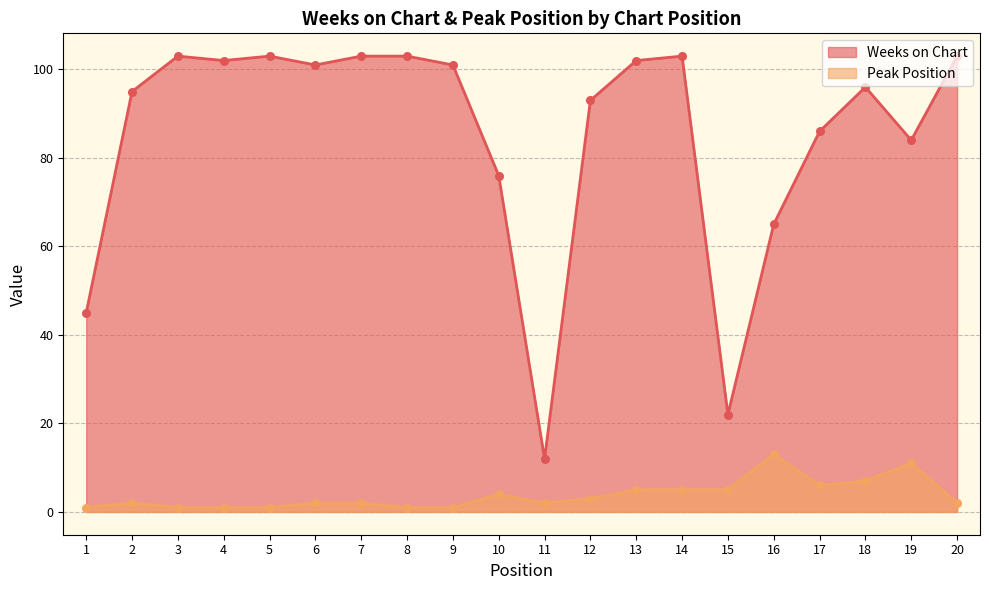

Which series has the largest total across all categories?

Weeks on Chart